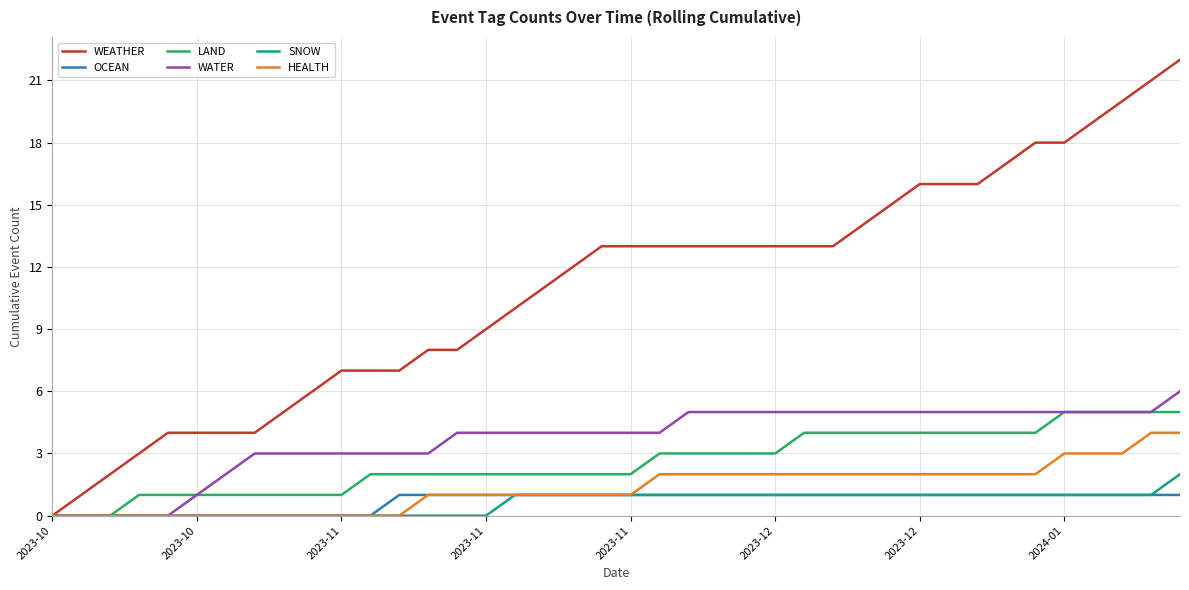

How many values in WEATHER are above zero?

39